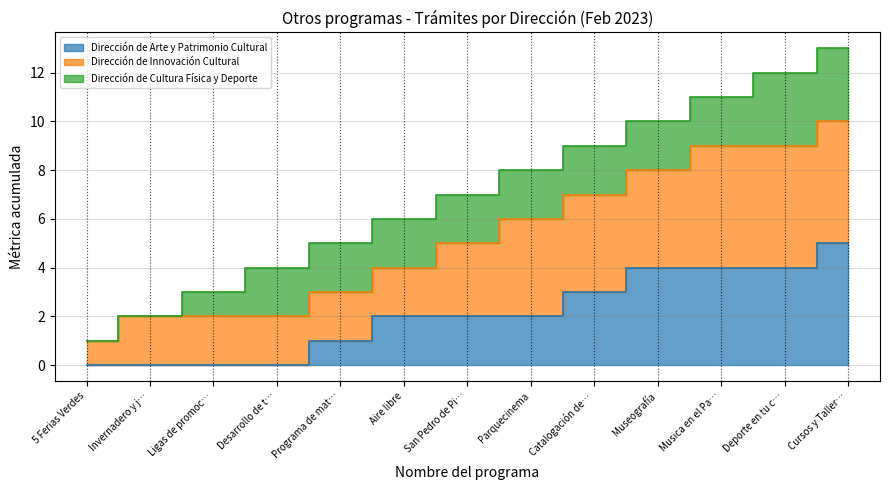

True or false: Dirección de Cultura Física y Deporte has more than 1 points higher than both neighbors.

False